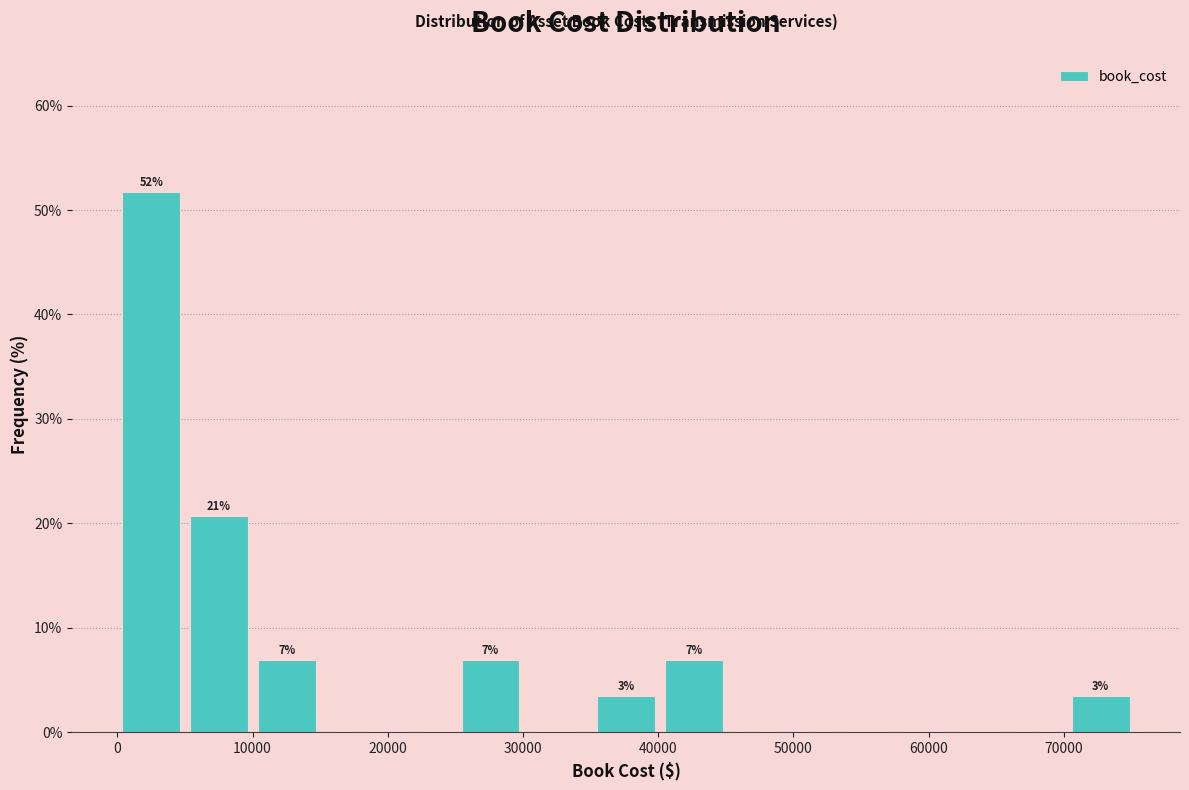

Over which range of the x-axis is the bar tallest?

0 to 5000